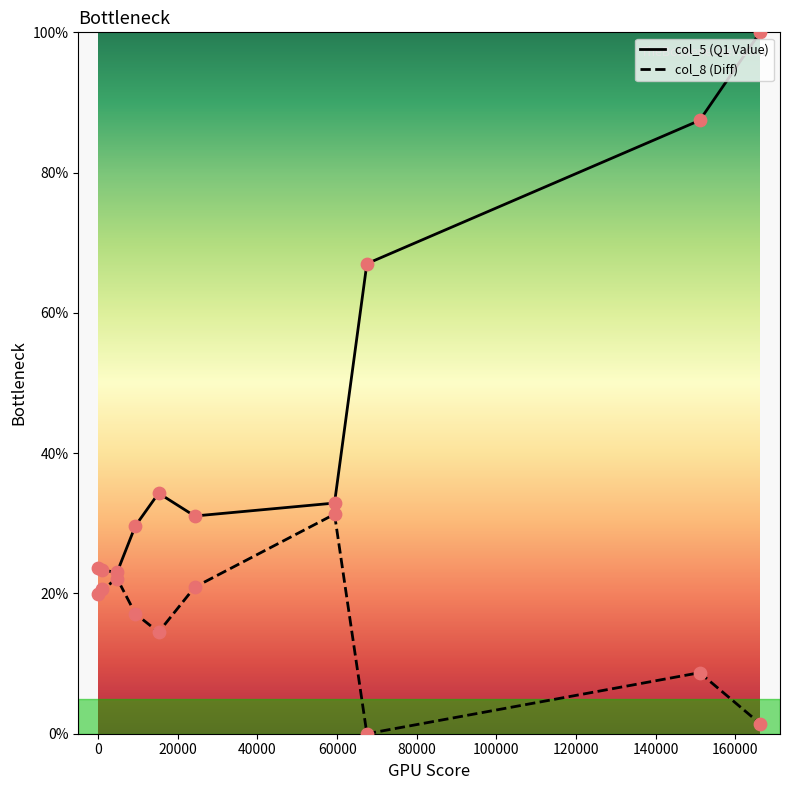

List the series in order of their peak value, lowest first.

col_8 (Diff), col_5 (Q1 Value)